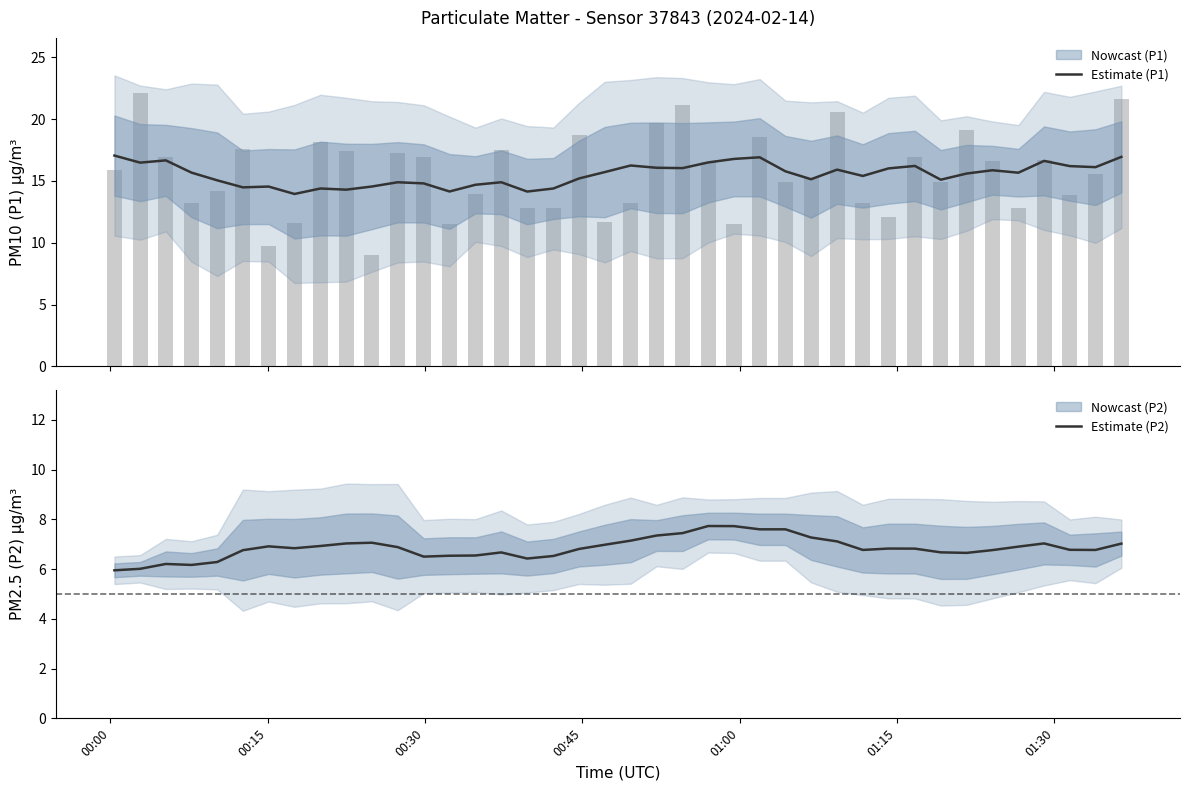

Are the bars grouped side by side (vs. stacked)?

Yes